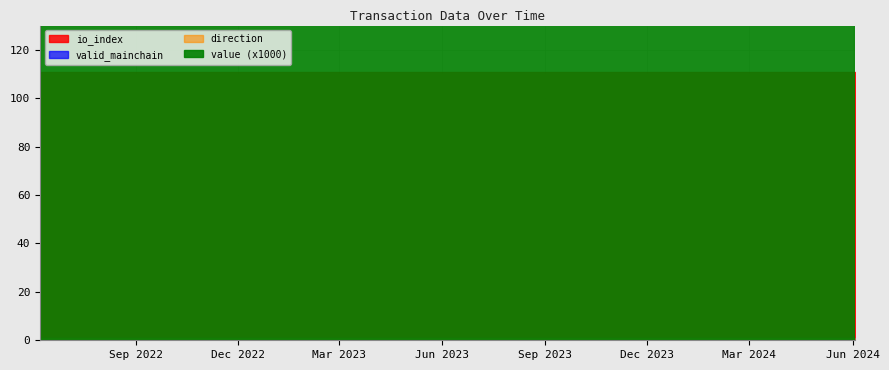

Count the number of categories in the chart.

25